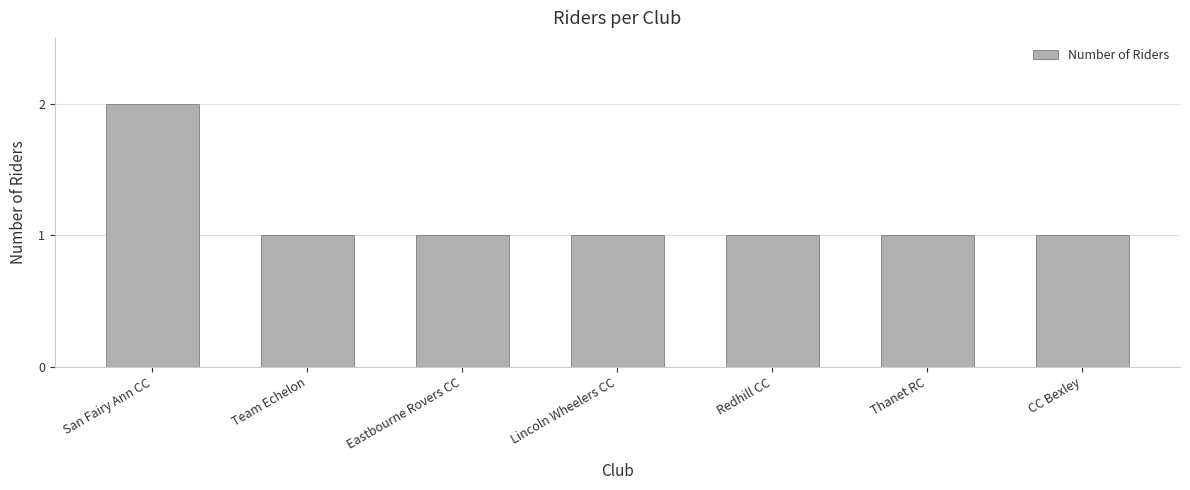

Count the values in the range 1 to 2.

7